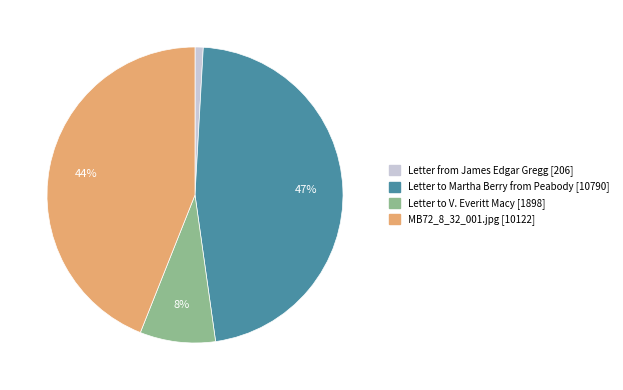

Which category has the biggest portion of the pie?

Letter to Martha Berry from Peabody [10790]